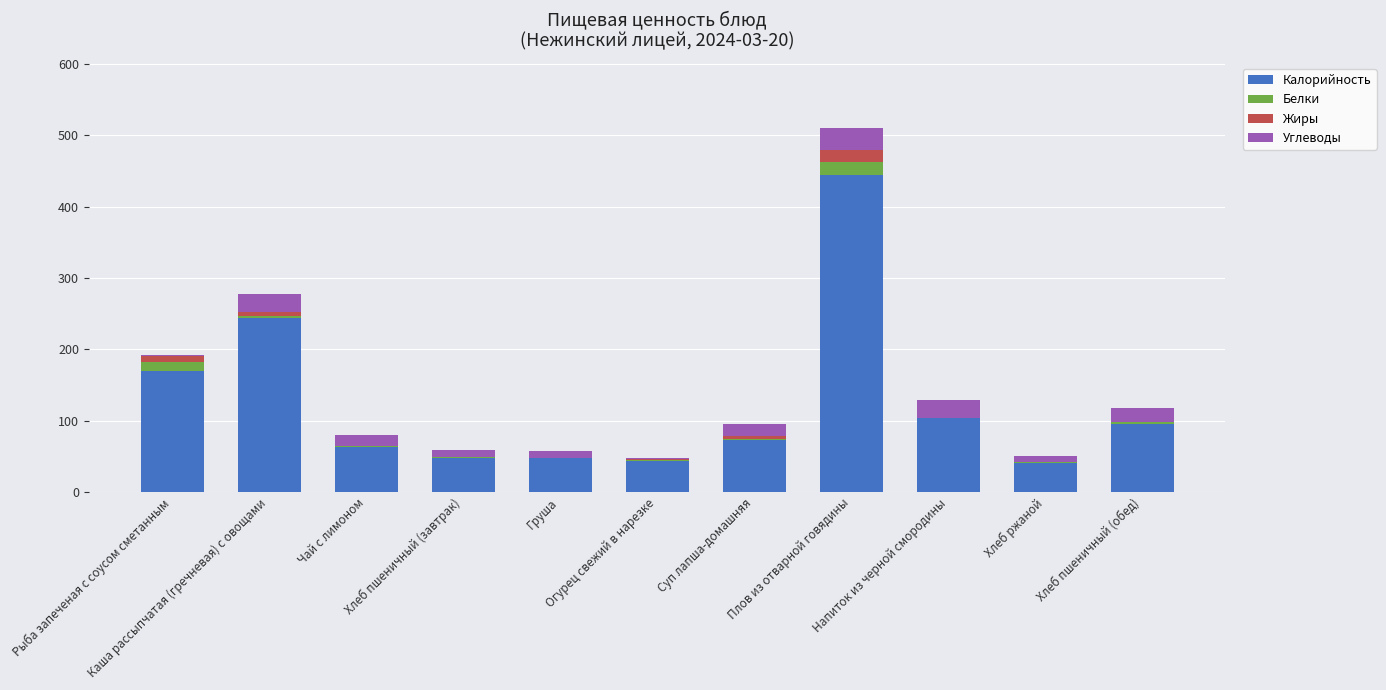

What is the total value across all series at Плов из отварной говядины?

509.6